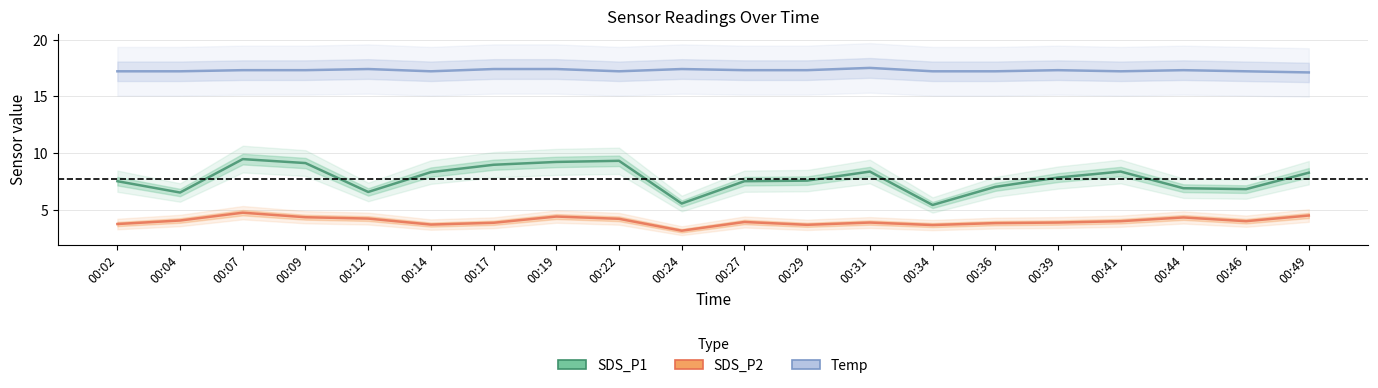

What is the difference between the maximum and second lowest values in the SDS_P1 series?

3.9